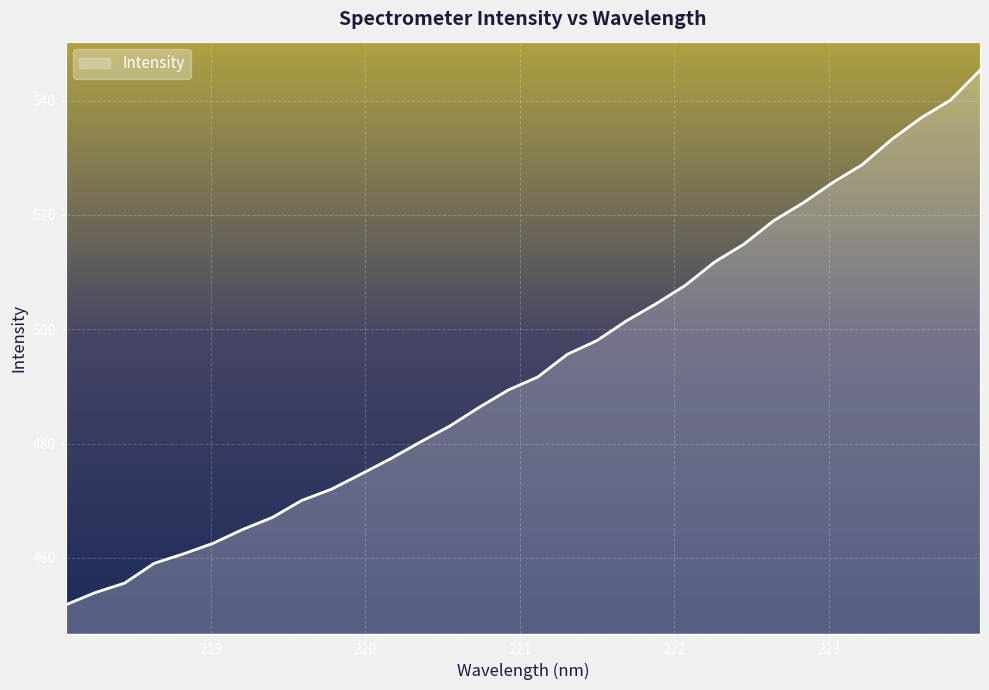

What is the difference between the maximum and minimum values?

93.5